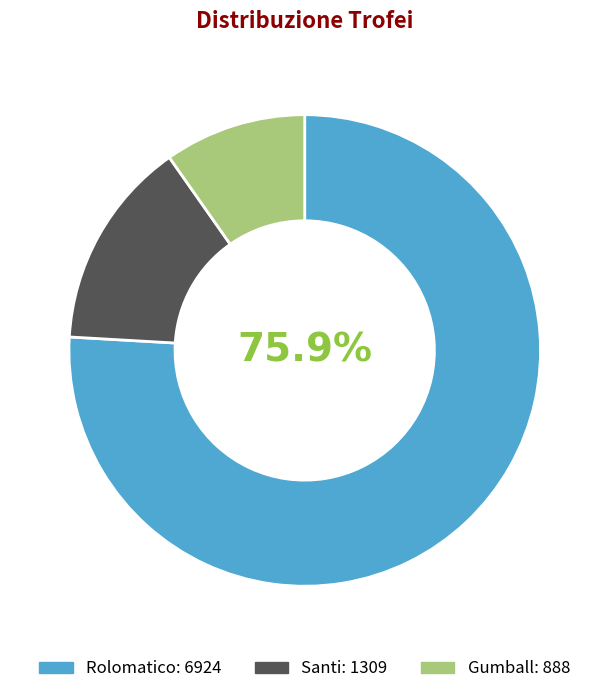

To the nearest percent, what percentage of the pie is Rolomatico?

76%